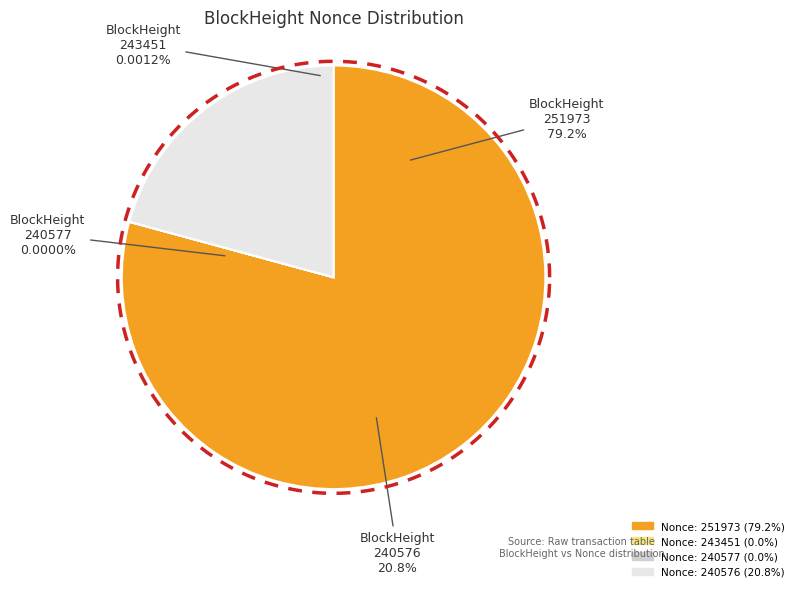

To the nearest percent, what portion does 240576 represent?

21%